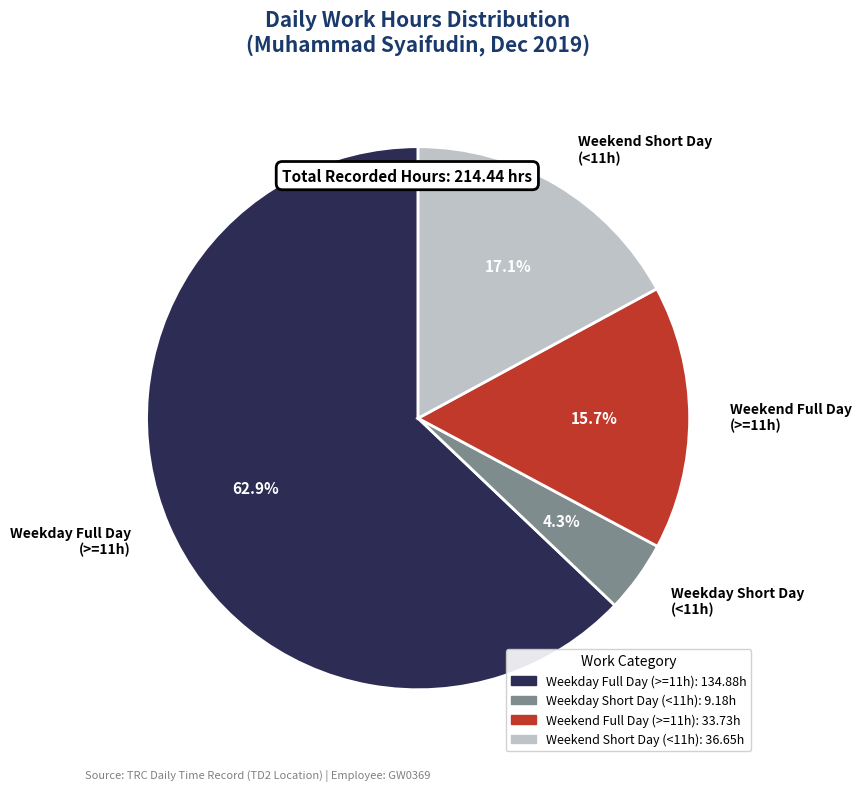

To the nearest percent, what is the difference between the largest and smallest slice percentages?

59%